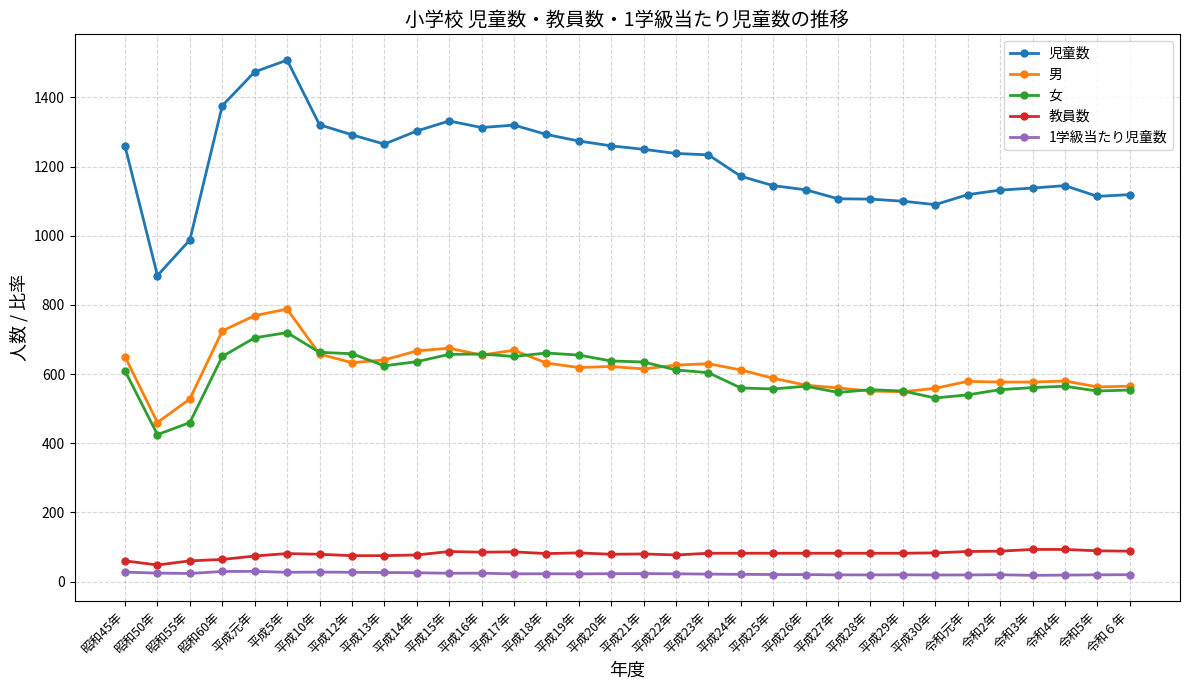

True or false: 教員数 and 女 intersect in this chart.

False